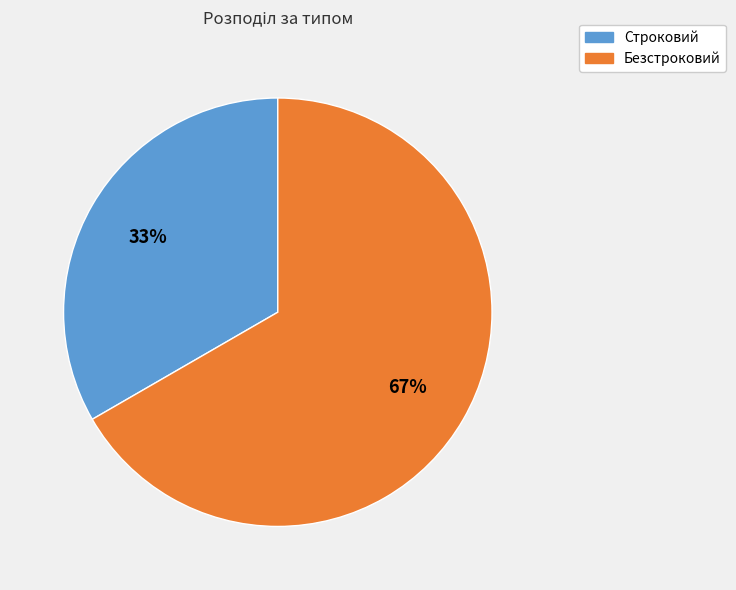

Is the sum of Безстроковий and Строковий greater than half?

Yes